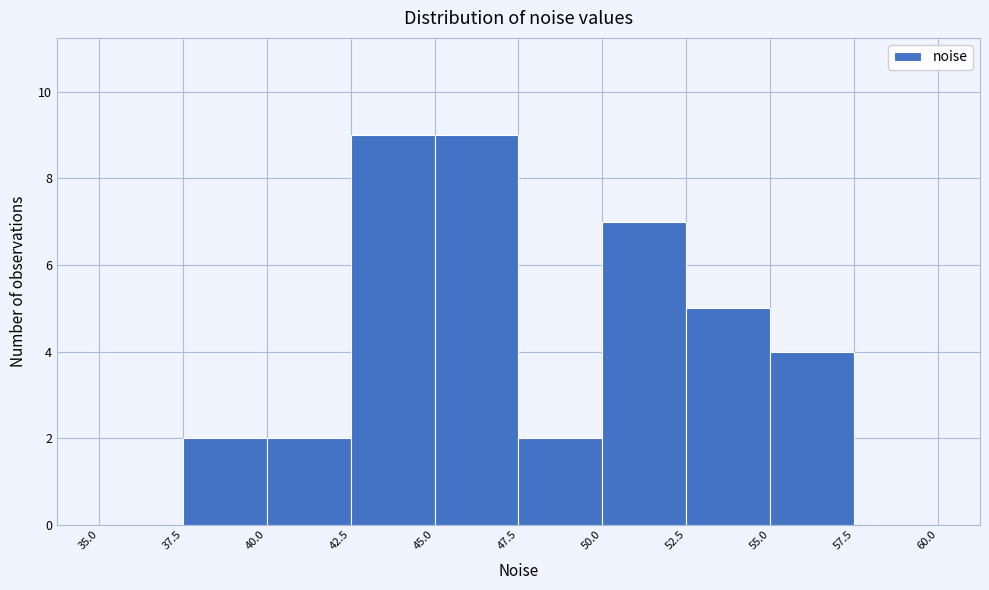

How tall is the bar that spans 50.0 to 52.5 on the x-axis? The values are not printed on the chart, so give them approximately, as read against the axis.

7